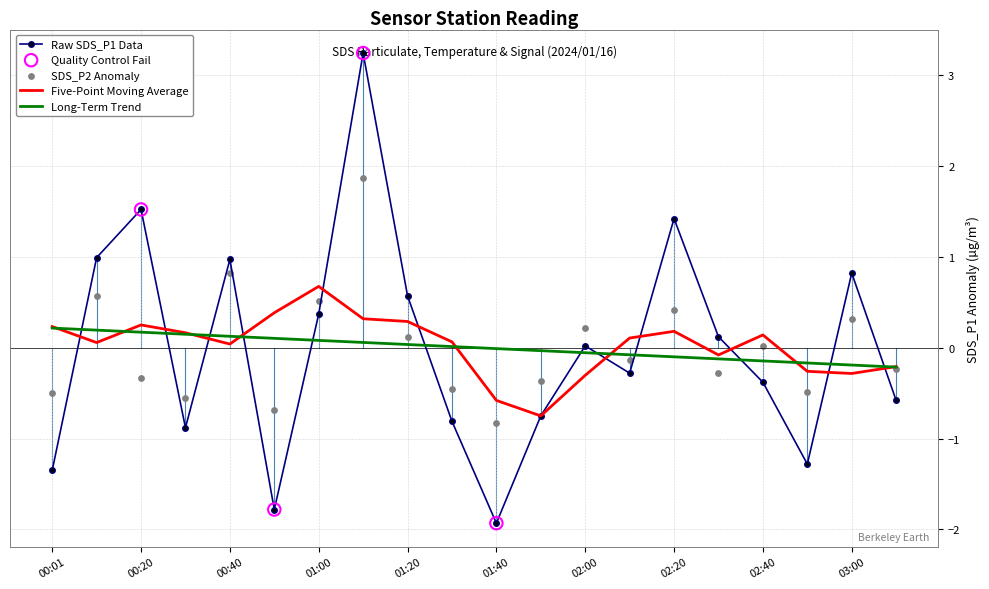

Which series has the largest total across all categories?

SDS_P1